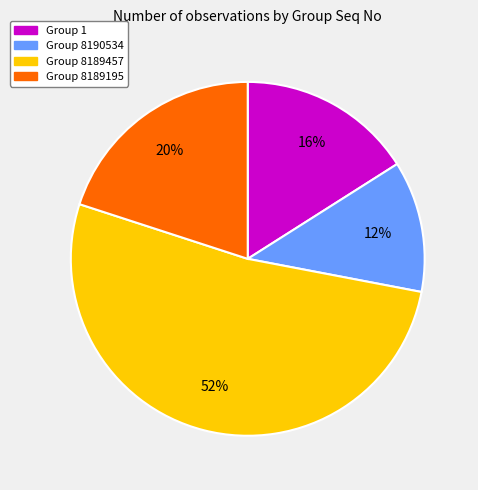

To the nearest percent, what is the difference between the largest and smallest slice percentages?

40%